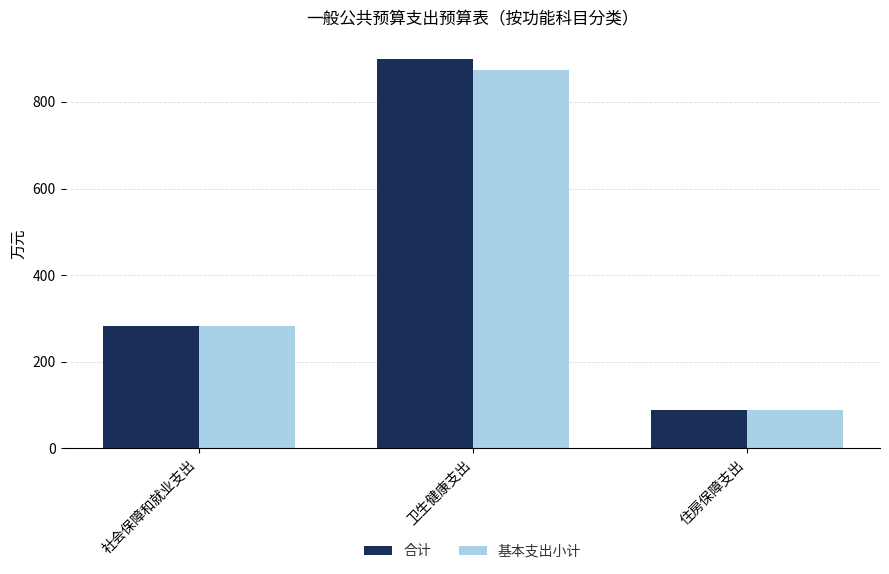

Rank the series by their average value, from lowest to highest.

基本支出小计, 合计